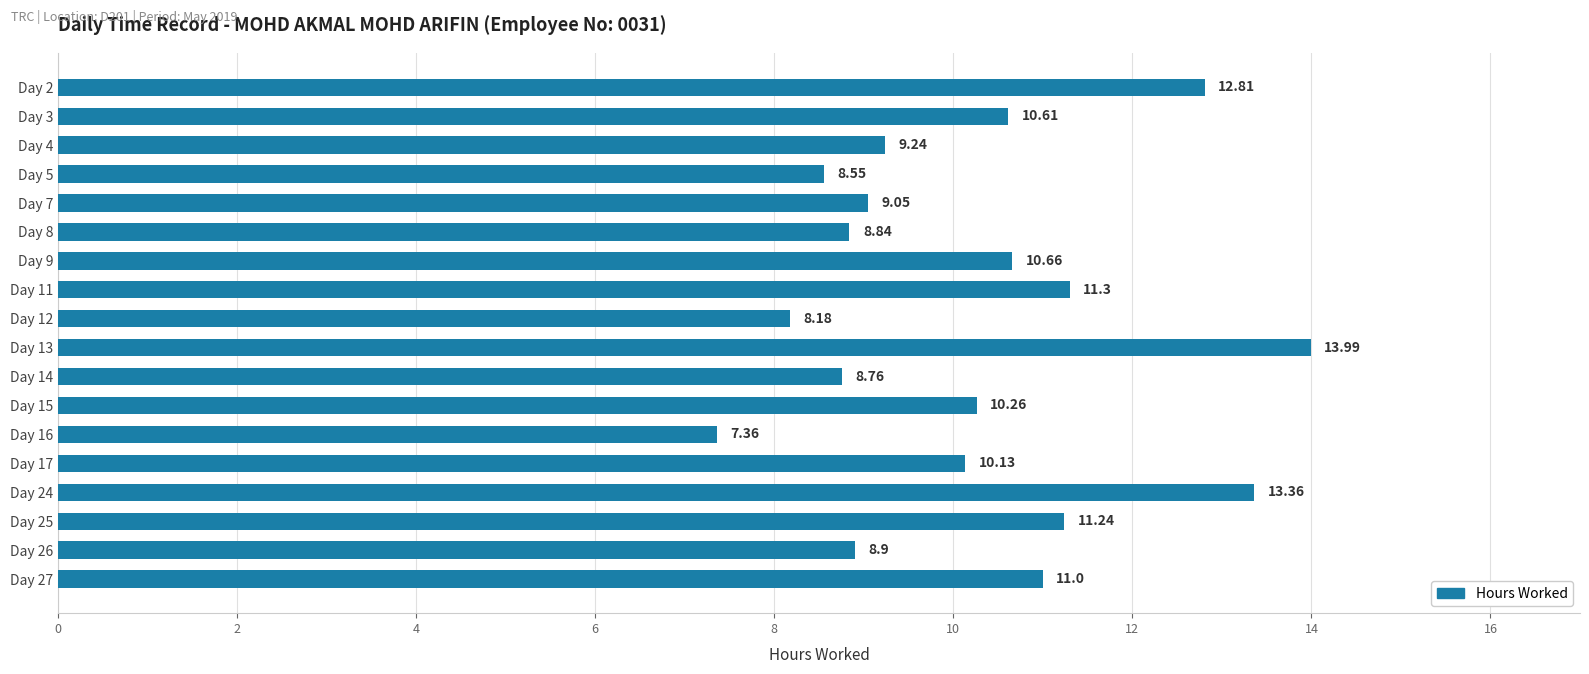

List the labels in order of value, smallest first.

Day 16, Day 12, Day 5, Day 14, Day 8, Day 26, Day 7, Day 4, Day 17, Day 15, Day 3, Day 9, Day 27, Day 25, Day 11, Day 2, Day 24, Day 13